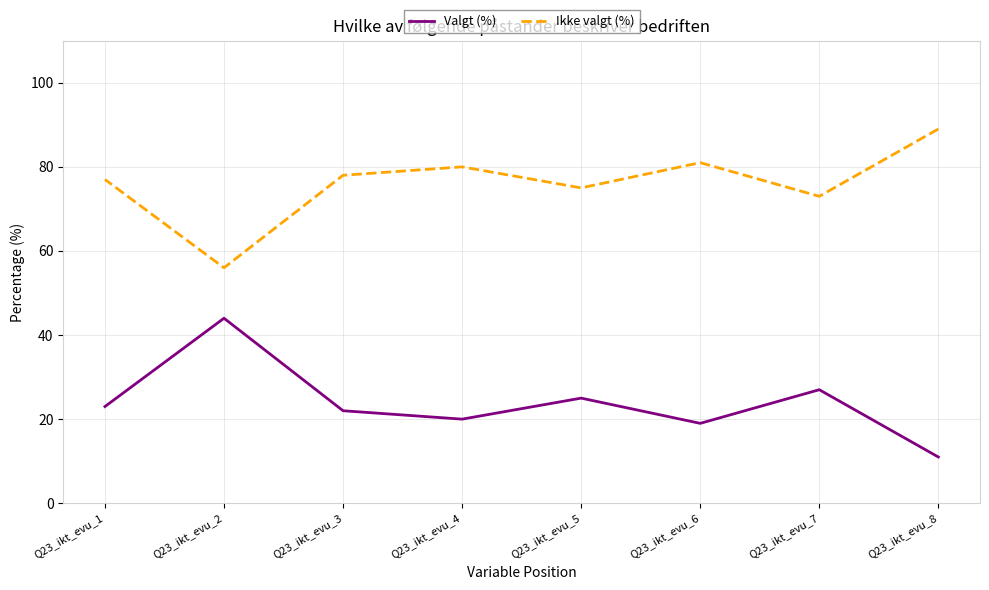

Is this an area chart (filled region under the line)?

No